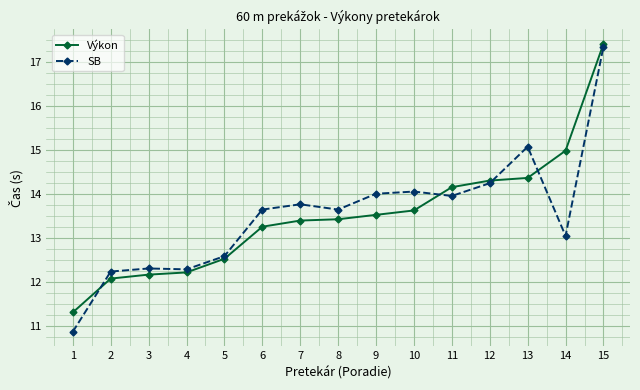

What are all the series names shown in the legend?

Výkon, SB